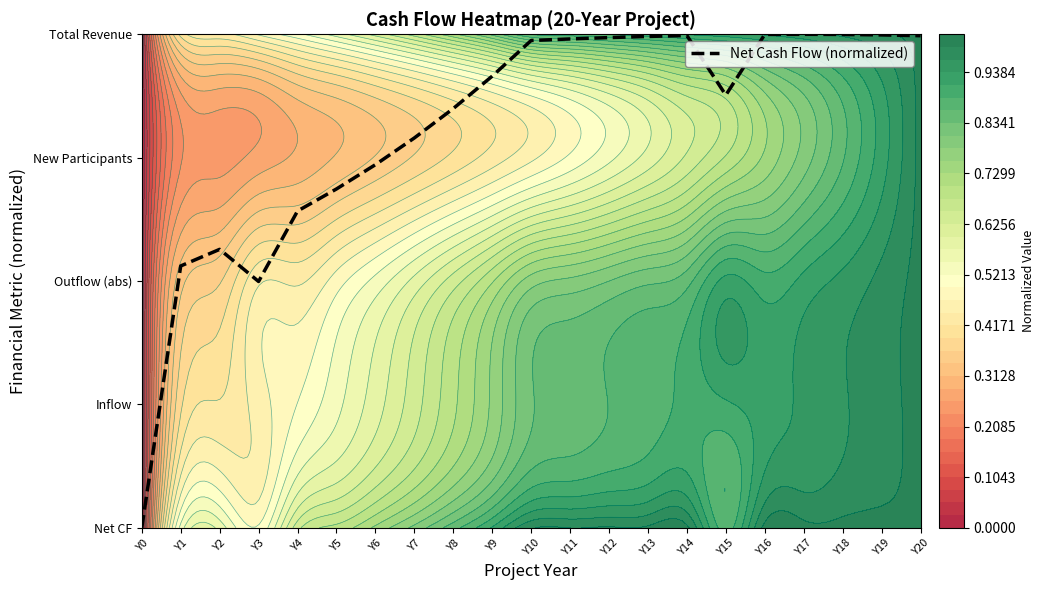

Reading left to right, extract all data points from this chart.

0.0	2.1	2.3	2.0	2.6	2.7	2.9	3.2	3.4	3.7	3.9	4.0	4.0	4.0	4.0	3.5	4.0	4.0	4.0	4.0	4.0